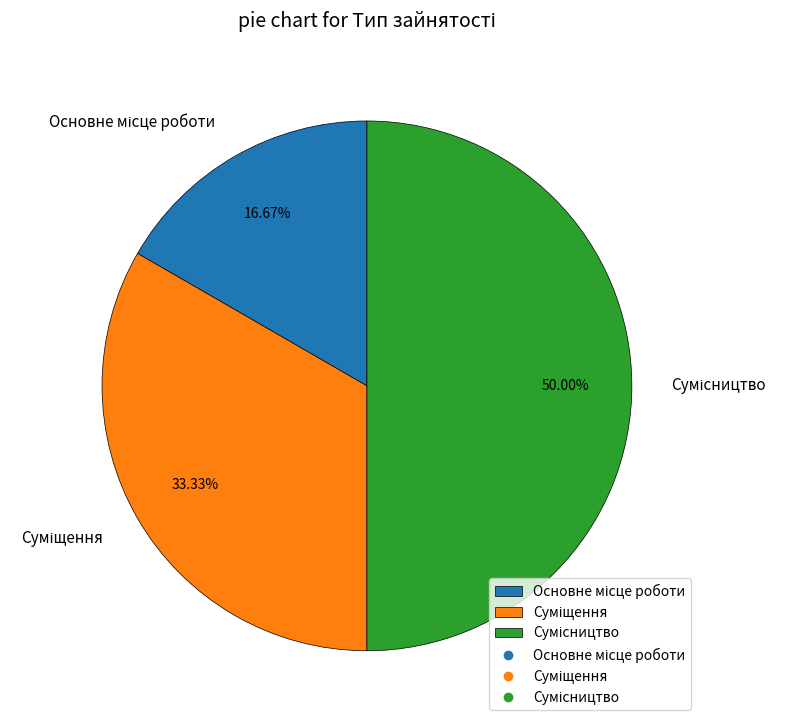

How much of the chart is everything except Основне місце роботи?

83.3%